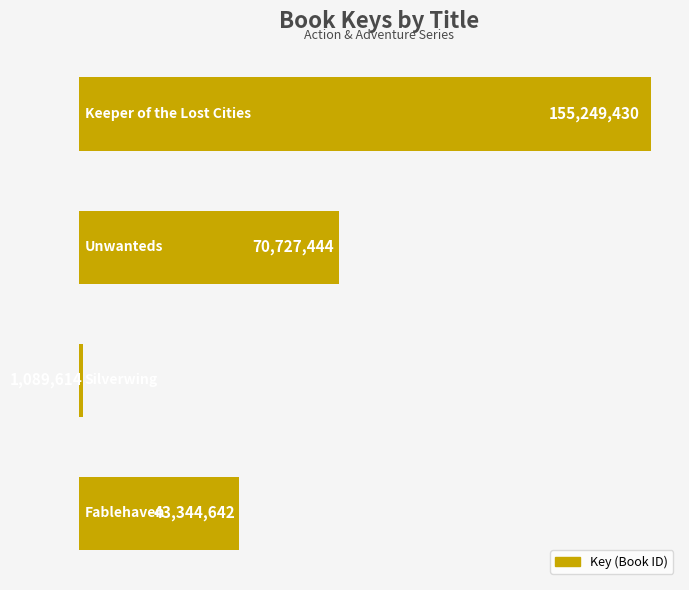

What is the value of the 4th bar from the top?

43344642